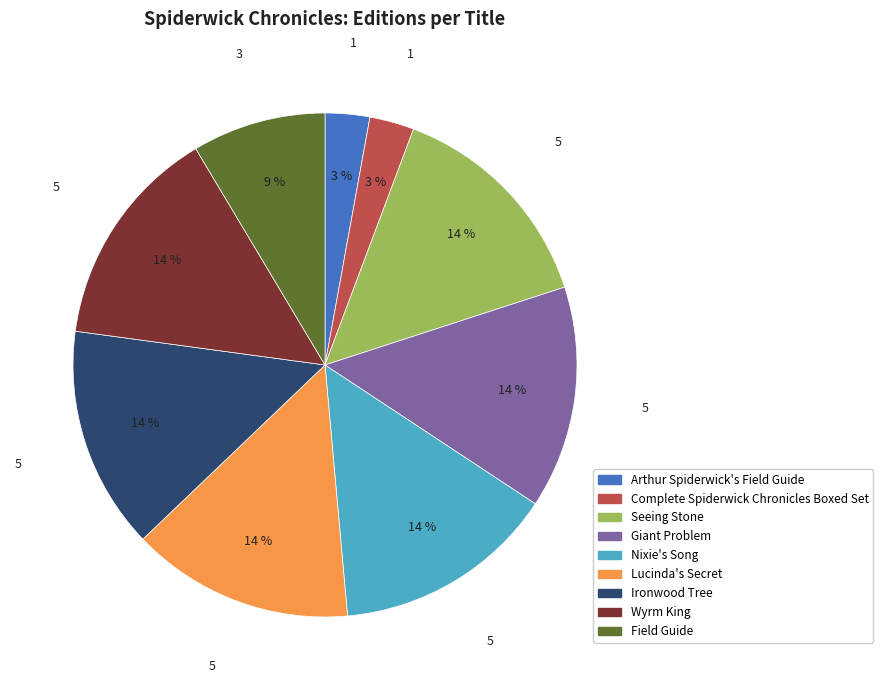

Does Giant Problem account for over 50% of the chart?

No